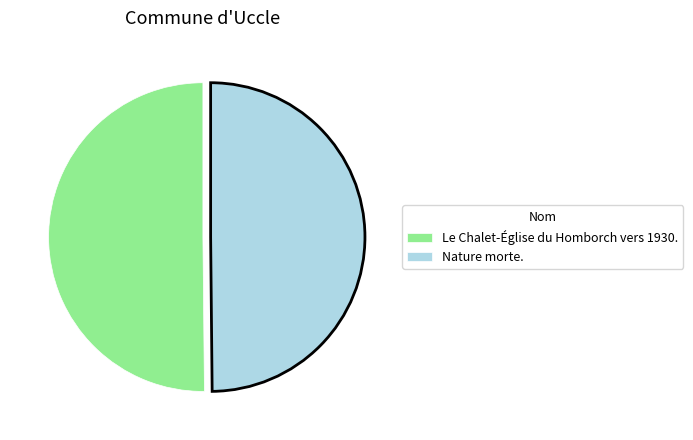

Do Le Chalet-Église du Homborch vers 1930. and Nature morte. together represent more than half of the pie?

Yes